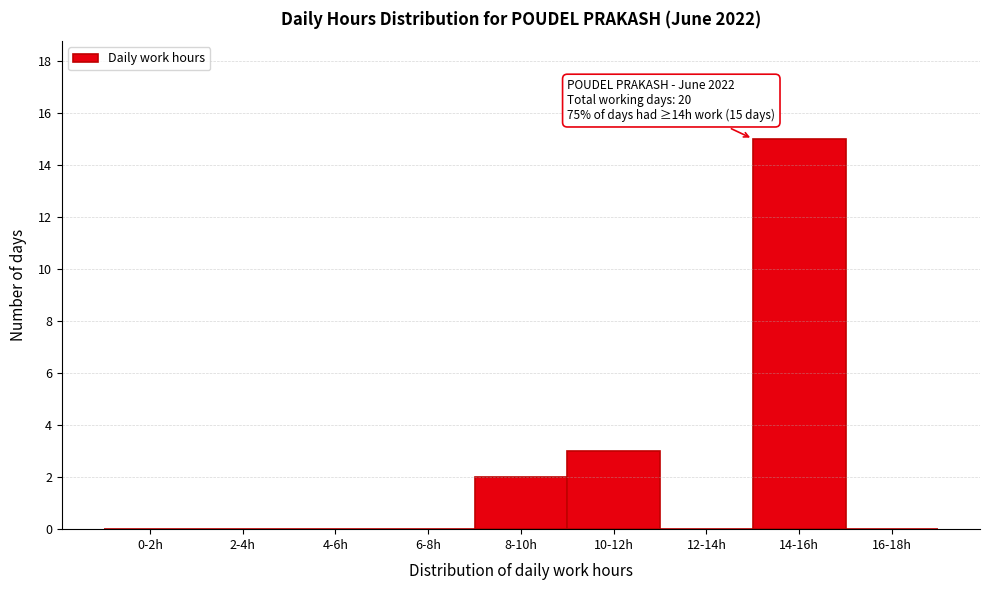

Reading right to left, list all the values displayed in this chart.

16-18h=0	14-16h=15	12-14h=0	10-12h=3	8-10h=2	6-8h=0	4-6h=0	2-4h=0	0-2h=0